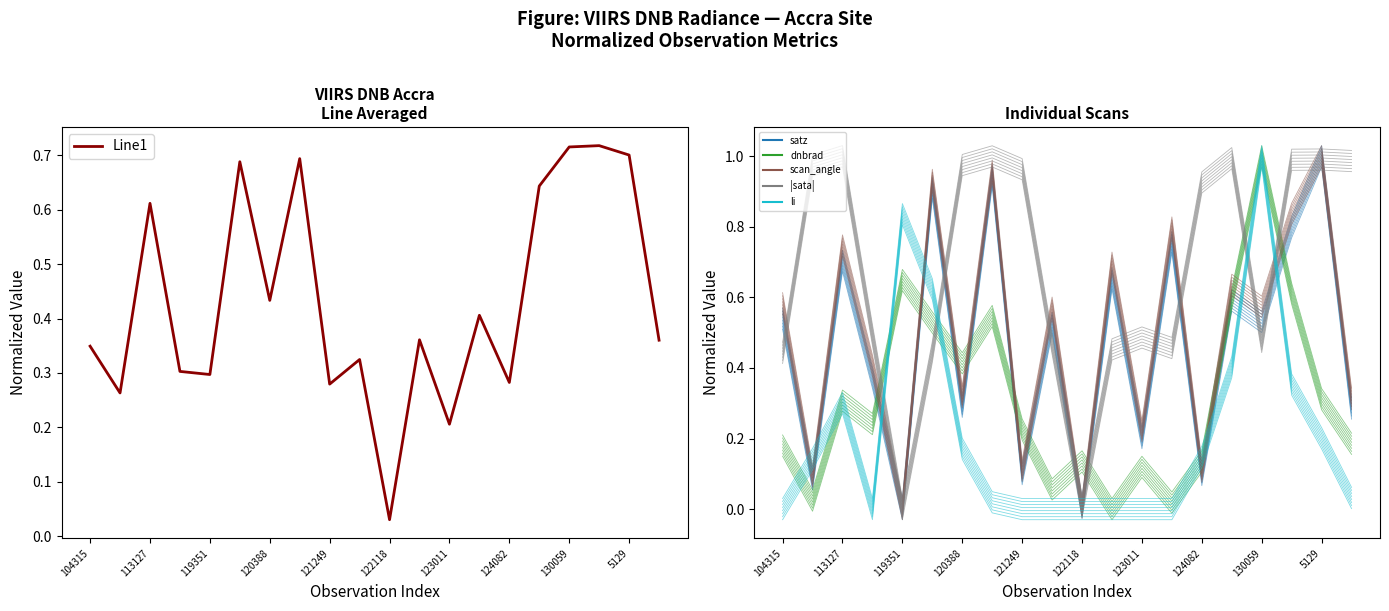

Is it true that the value at 113127 is 0.4?

False